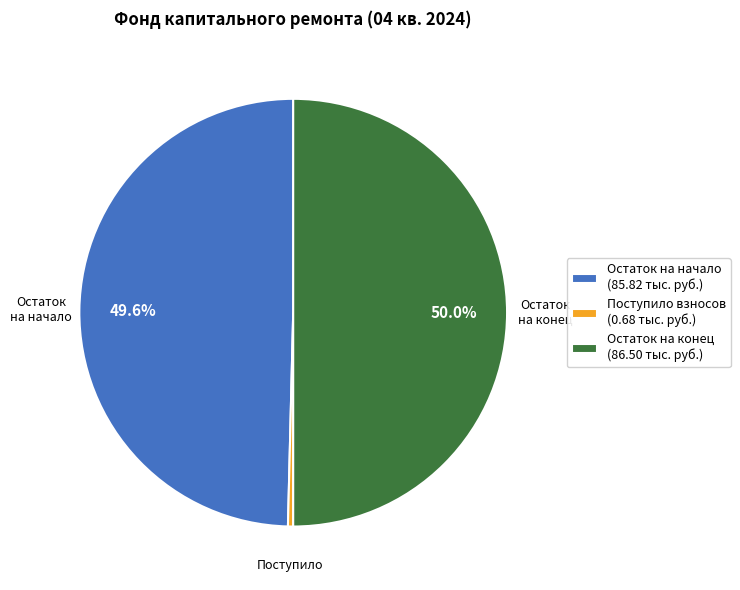

Between Поступило взносов (0.68 тыс. руб.) and Остаток на начало (85.82 тыс. руб.), which is larger?

Остаток на начало (85.82 тыс. руб.)